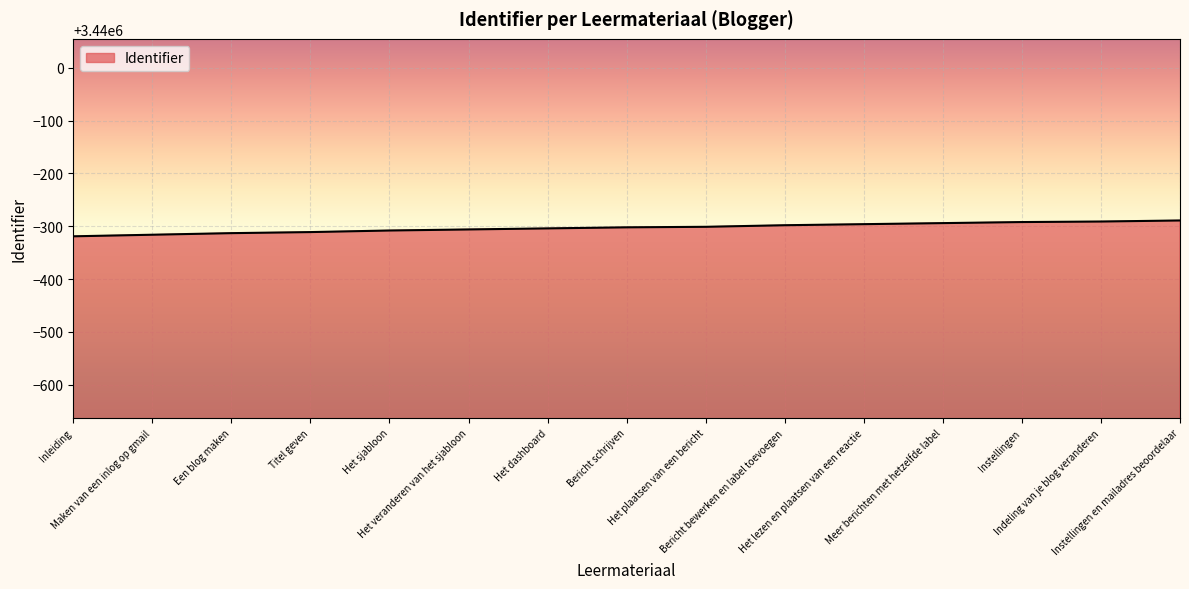

What is the smallest value displayed?

3439681